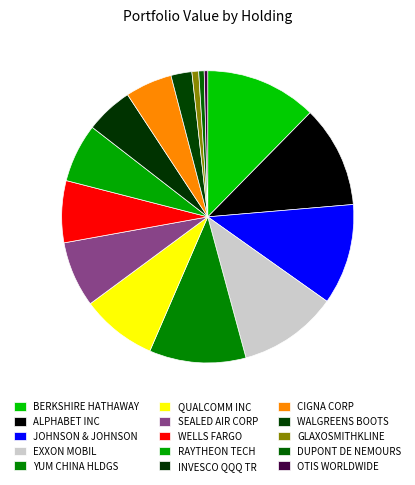

How many slices are in this pie chart?

15